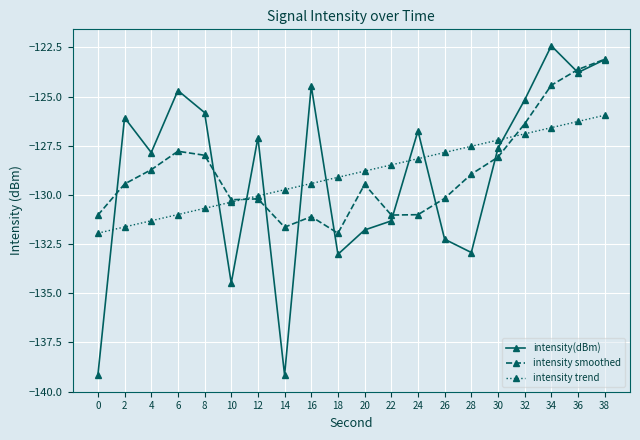

At which category is the sum across all series the highest?

38